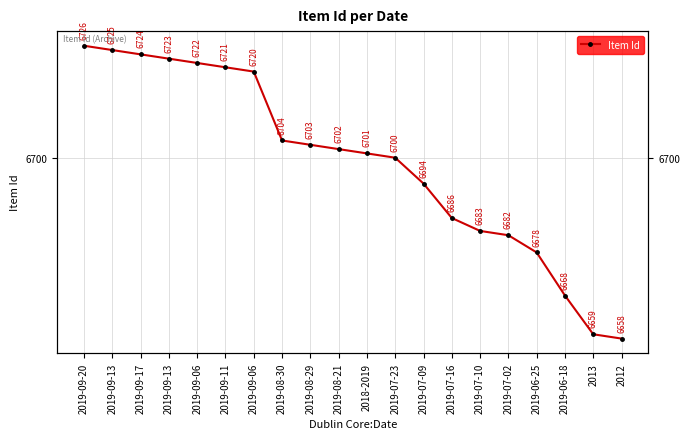

Which label corresponds to the smallest value in the chart?

2012